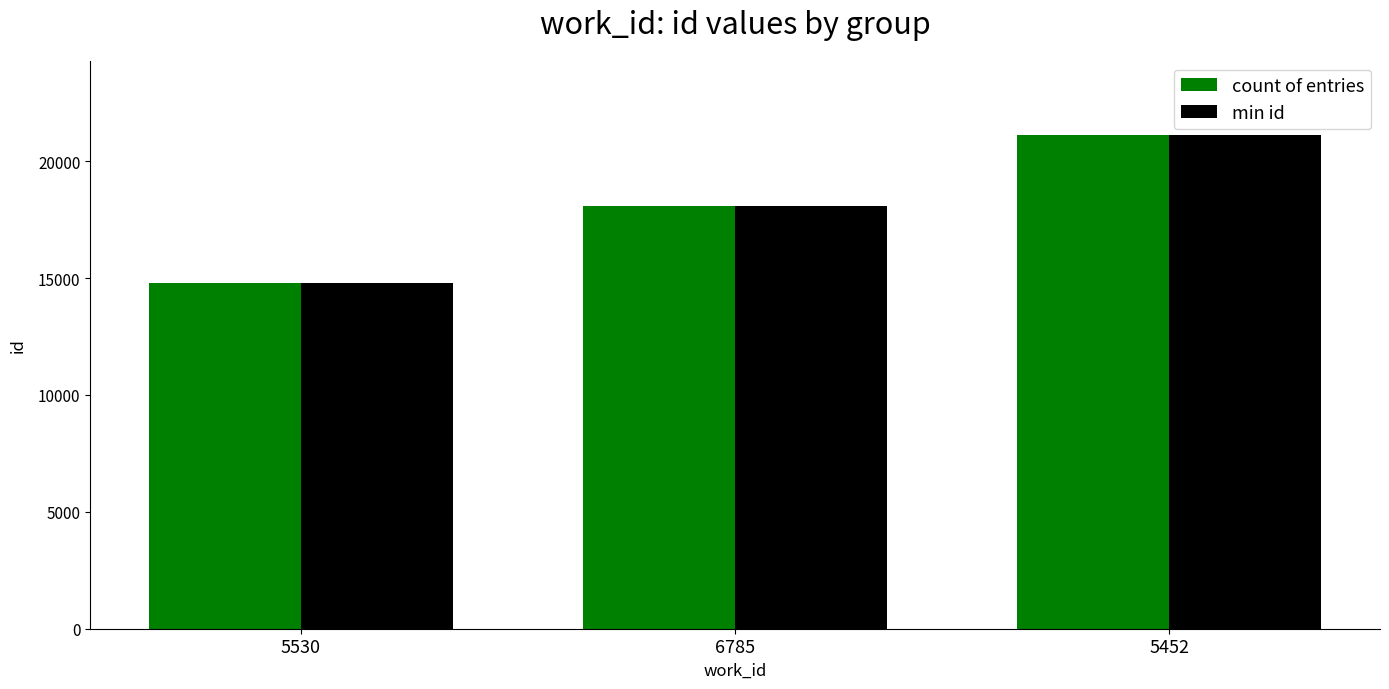

What is the sum of all min id values?

54004